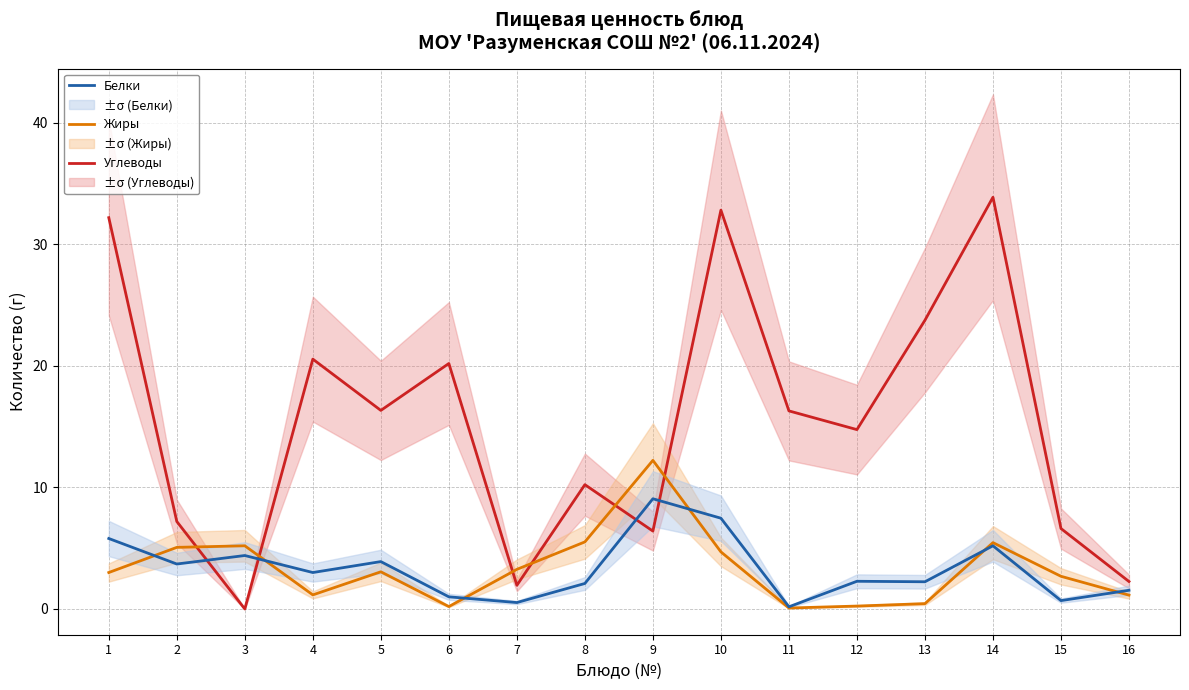

Where is the first local minimum for Белки?

2